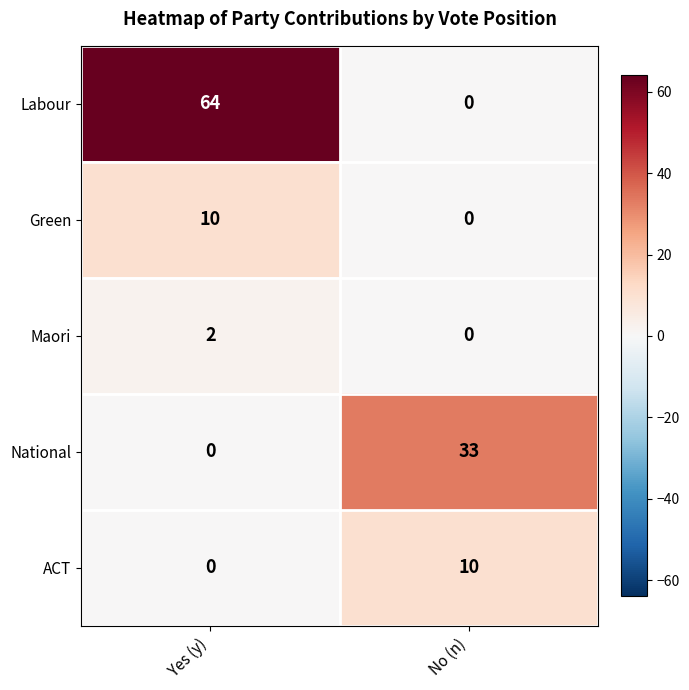

Where is ACT nearest to the value 5?

Yes (y)